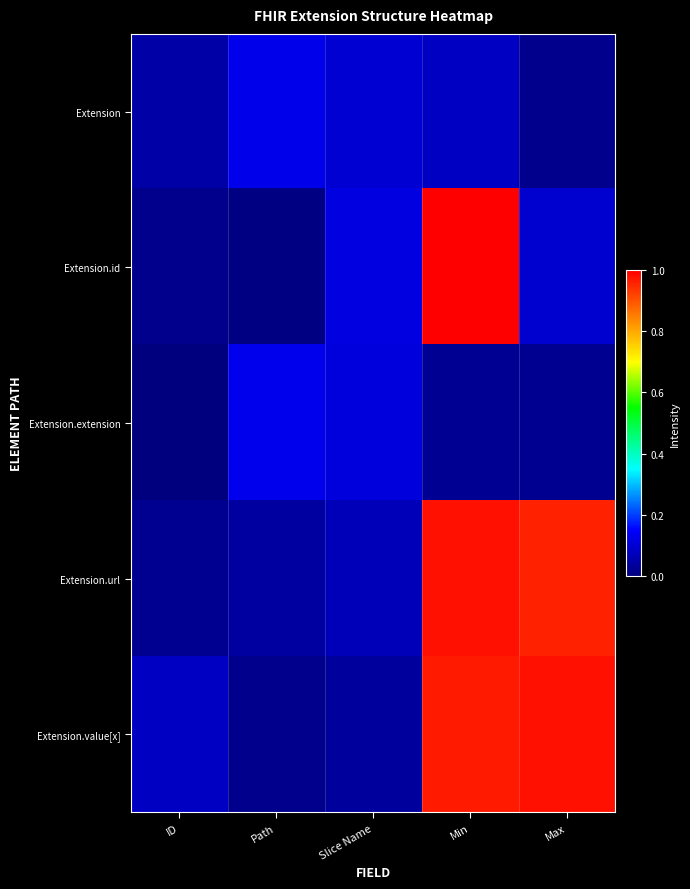

Which label corresponds to the largest value in the chart?

Min